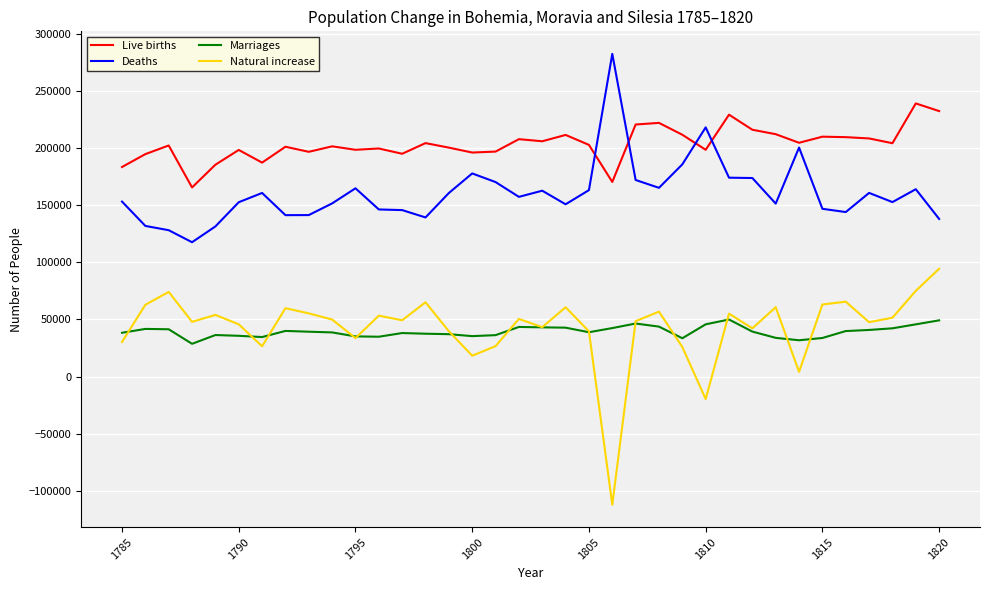

Rank the series by their maximum value, from lowest to highest.

Marriages, Natural increase, Live births, Deaths